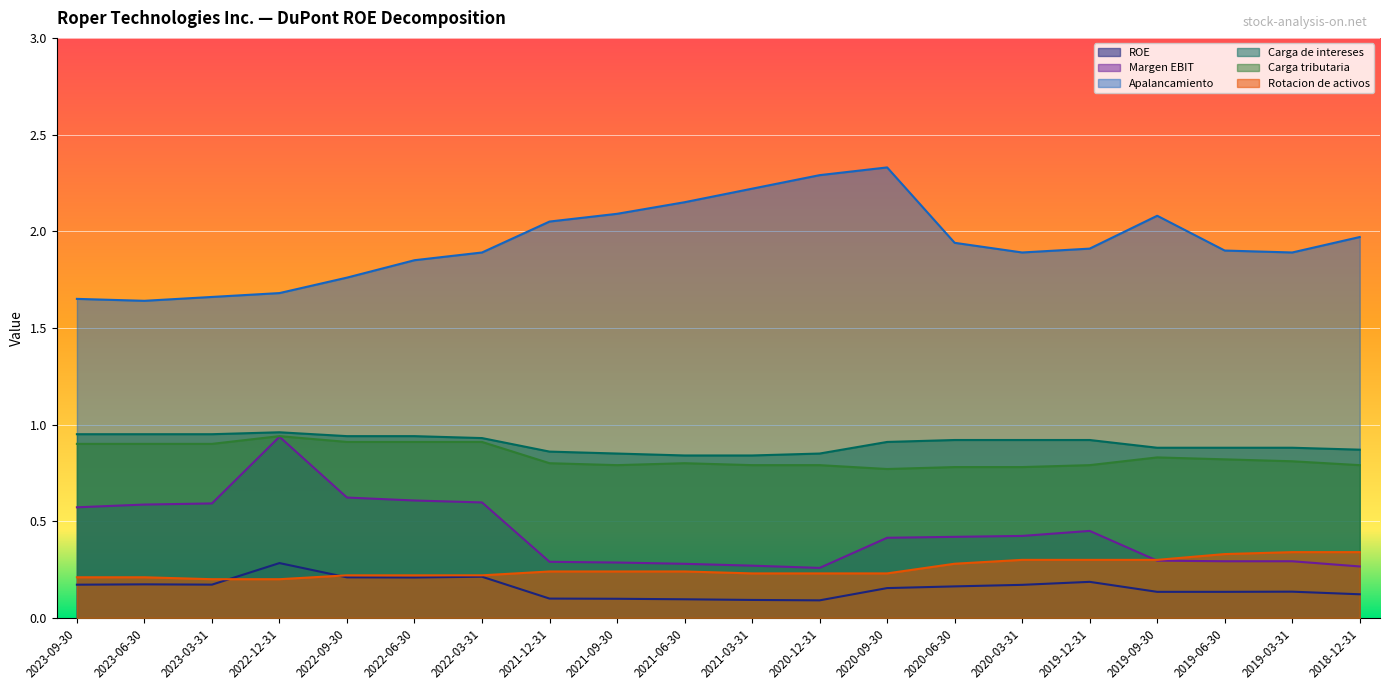

The ROE series shows 0.3 at 2020-03-31. True or false?

False